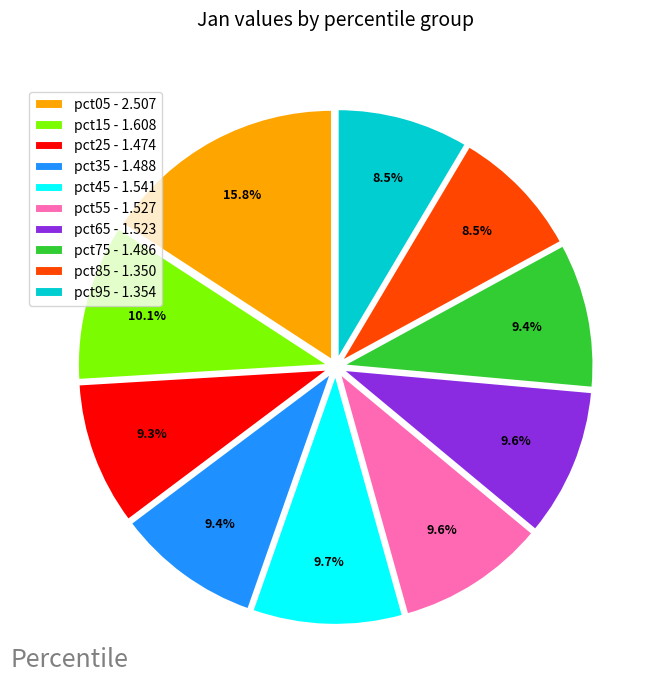

What is the ratio of the value at pct15 - 1.608 to the value at pct65 - 1.523?

1.1